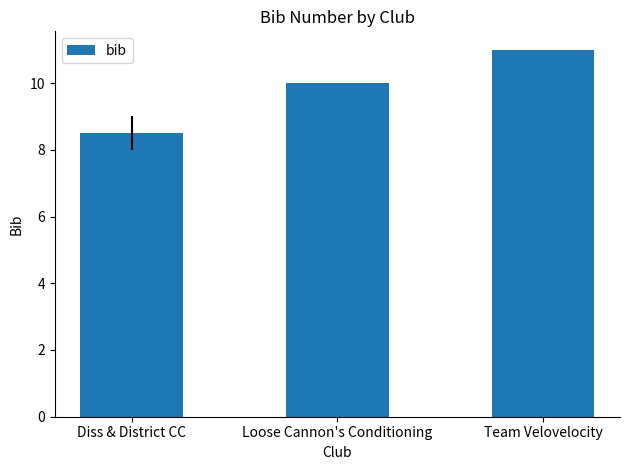

What is the difference between the values at Team Velovelocity and Loose Cannon's Conditioning?

1.0